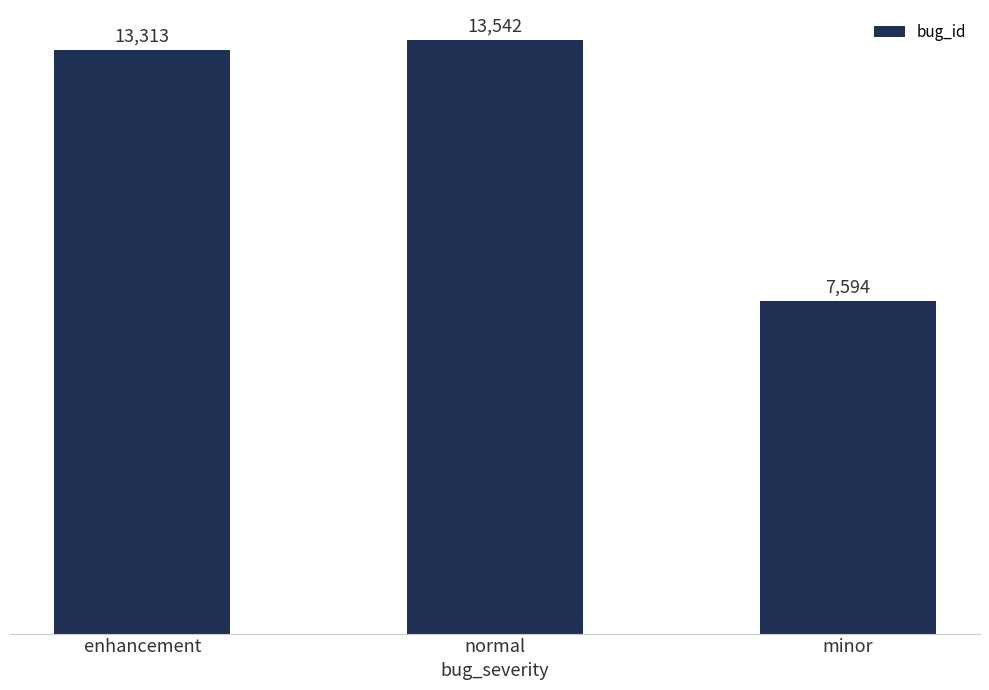

What is the label of the 3rd bar from the right?

enhancement